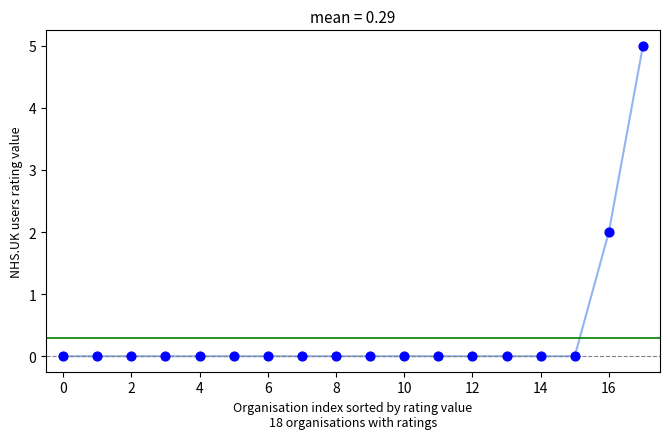

What is the greatest value displayed?

5